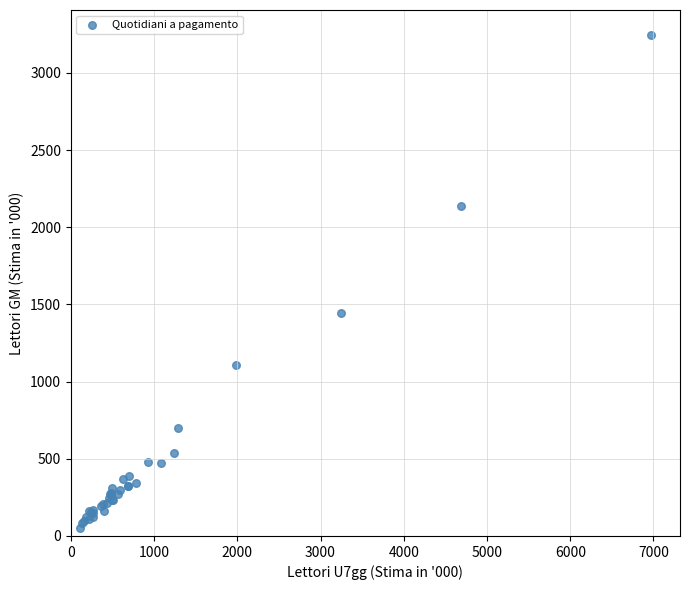

What Y value in the scatter plot is closest to 1649?

1443